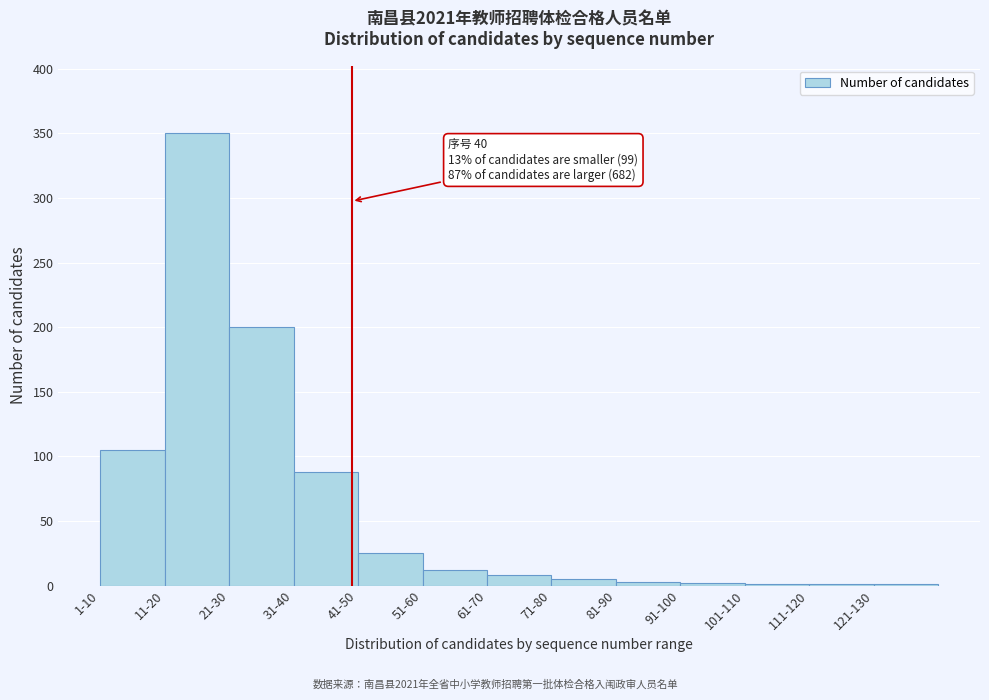

Which has a higher value, 1-10 or 51-60?

1-10